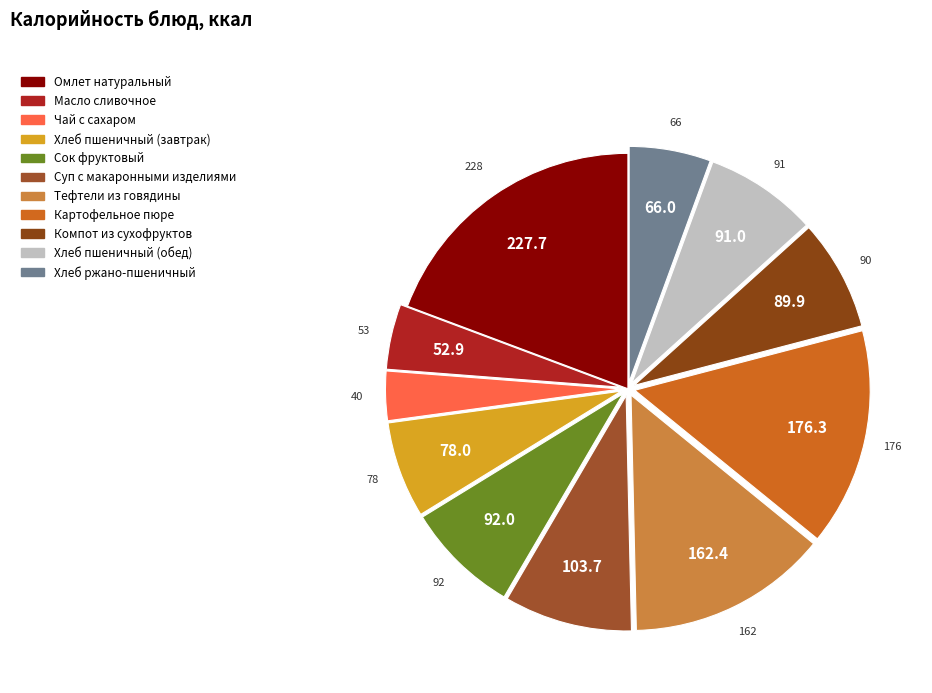

How many slices are in this pie chart?

11